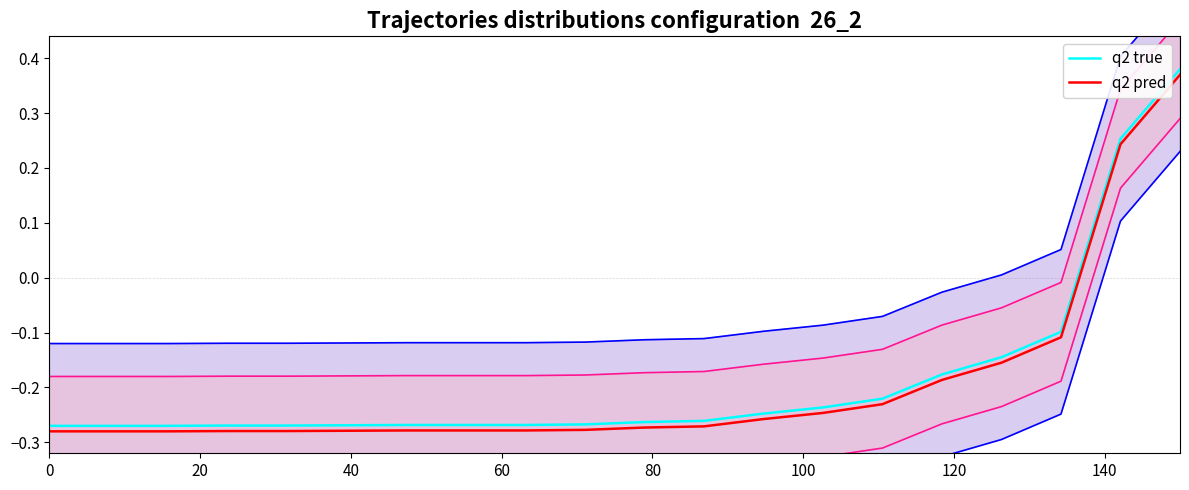

Does the chart have visible grid lines?

No